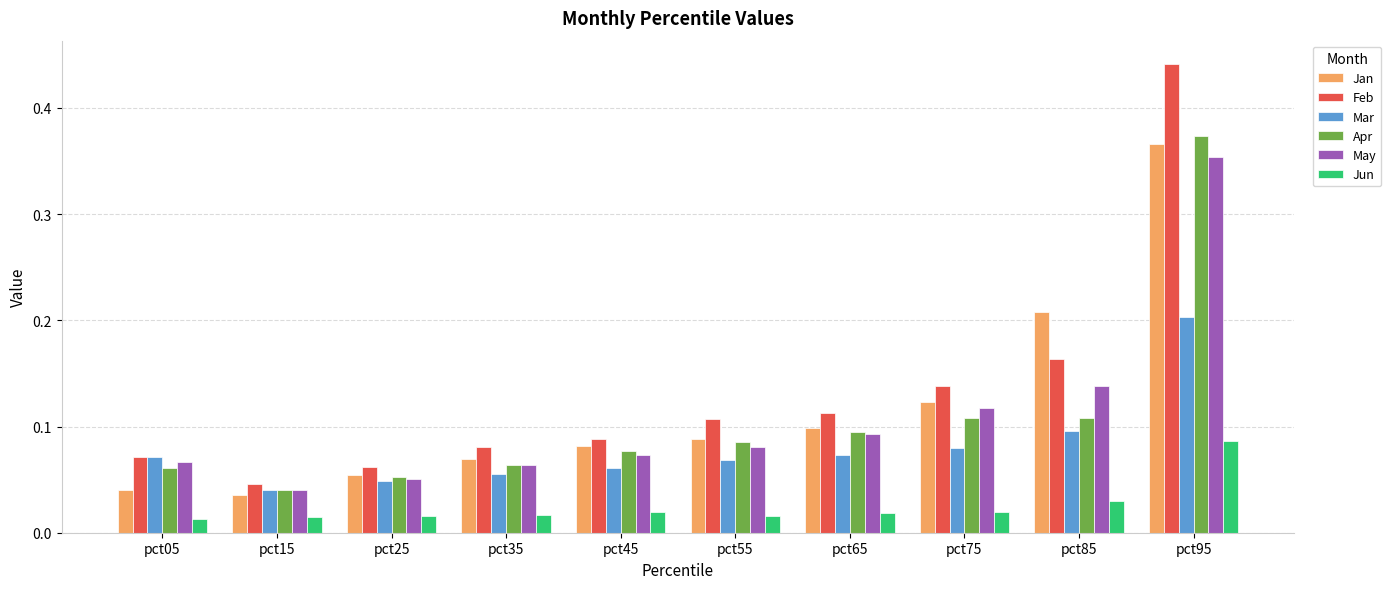

How many distinct data groups are displayed?

6